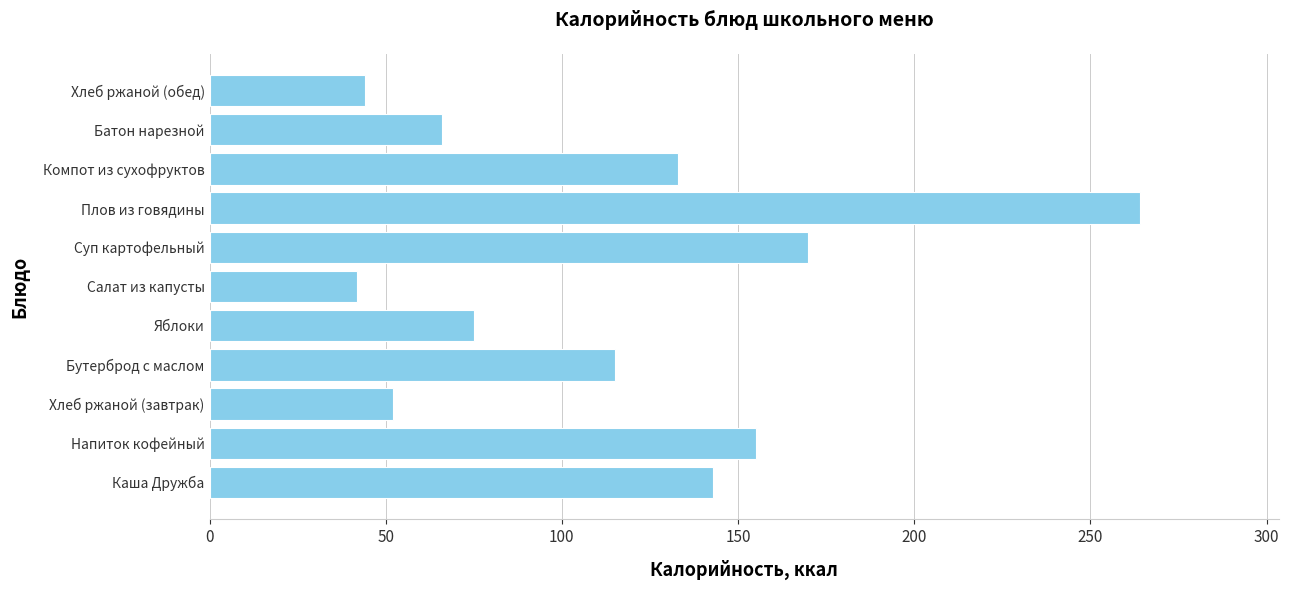

What is the smallest value displayed?

42